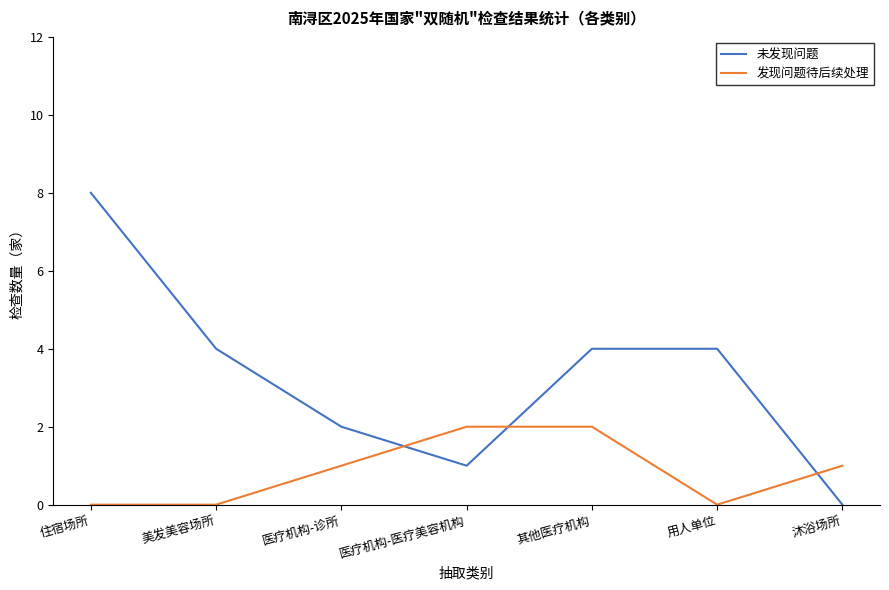

Reading left to right, list all the values displayed in this chart.

未发现问题: 8	4	2	1	4	4	0
发现问题待后续处理: 0	0	1	2	2	0	1